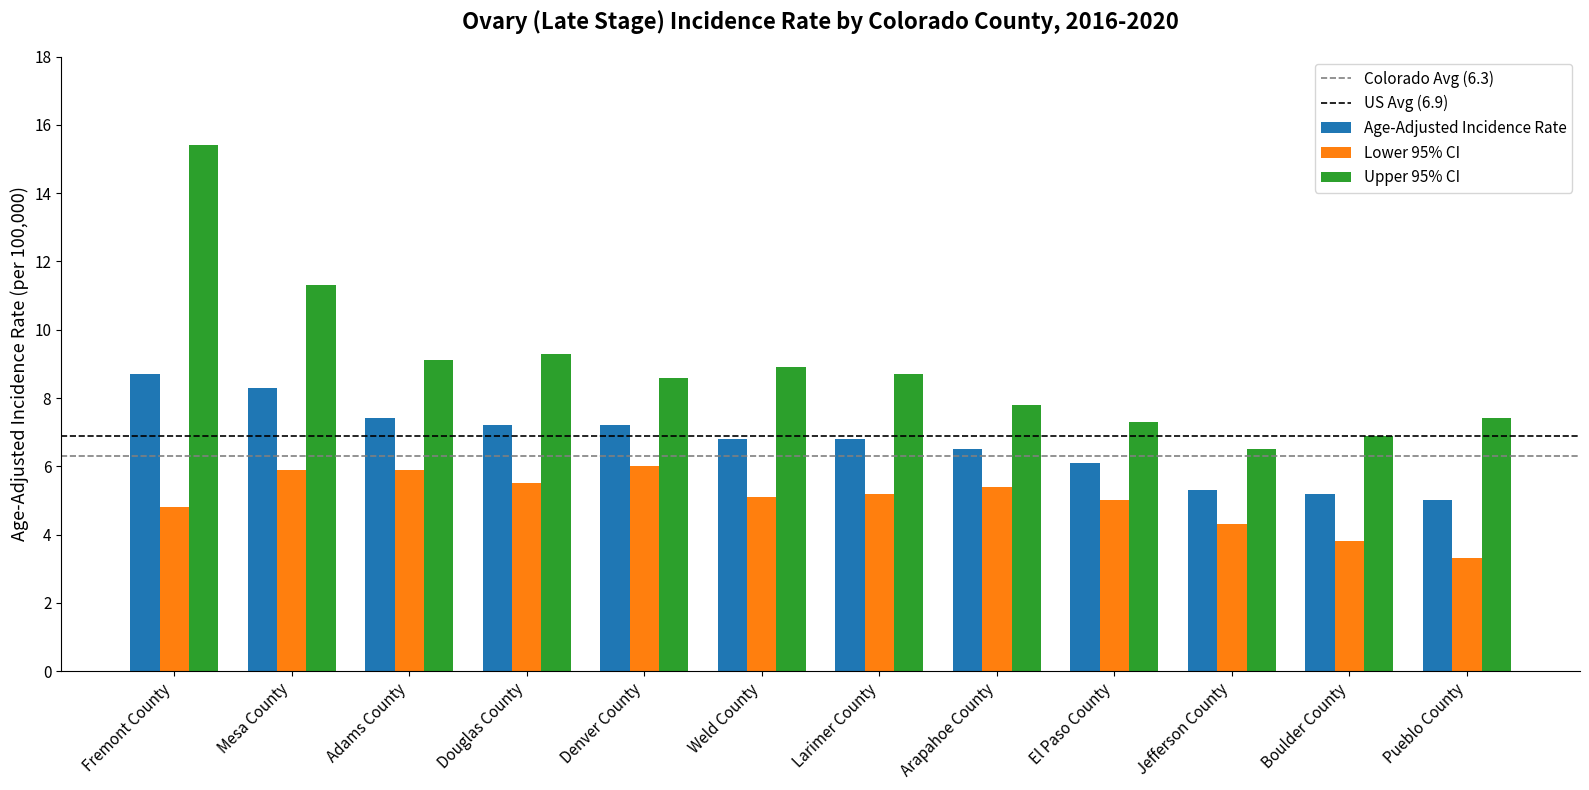

Reading right to left, what are all the values shown in this chart?

Age-Adjusted Incidence Rate: 5.0	5.2	5.3	6.1	6.5	6.8	6.8	7.2	7.2	7.4	8.3	8.7
Lower 95% CI: 3.3	3.8	4.3	5.0	5.4	5.2	5.1	6.0	5.5	5.9	5.9	4.8
Upper 95% CI: 7.4	6.9	6.5	7.3	7.8	8.7	8.9	8.6	9.3	9.1	11.3	15.4